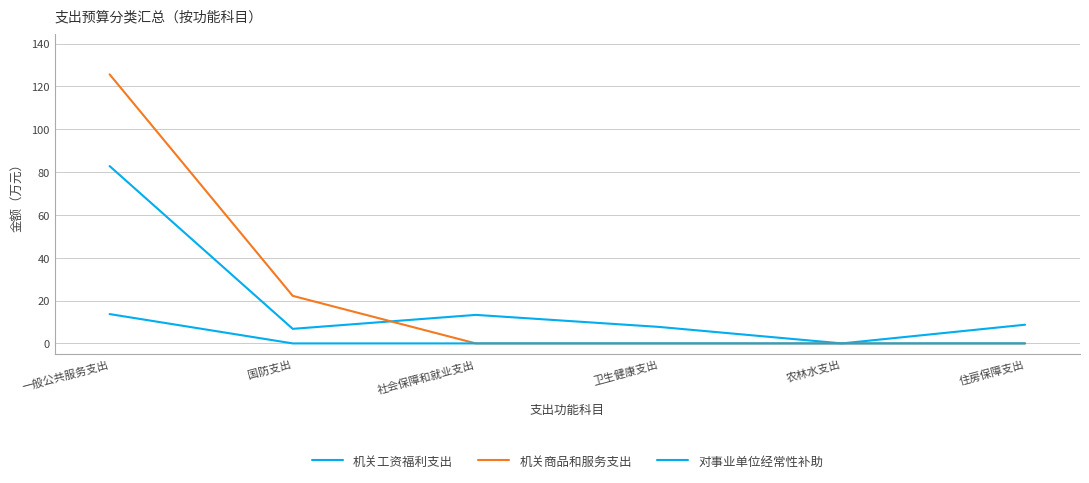

Reading left to right, what are all the values shown in this chart?

机关工资福利支出: 82.8	6.8	13.3	7.7	0.0	8.7
机关商品和服务支出: 125.6	22.2	0.0	0.0	0.0	0.0
对事业单位经常性补助: 13.7	0.0	0.0	0.0	0.0	0.0